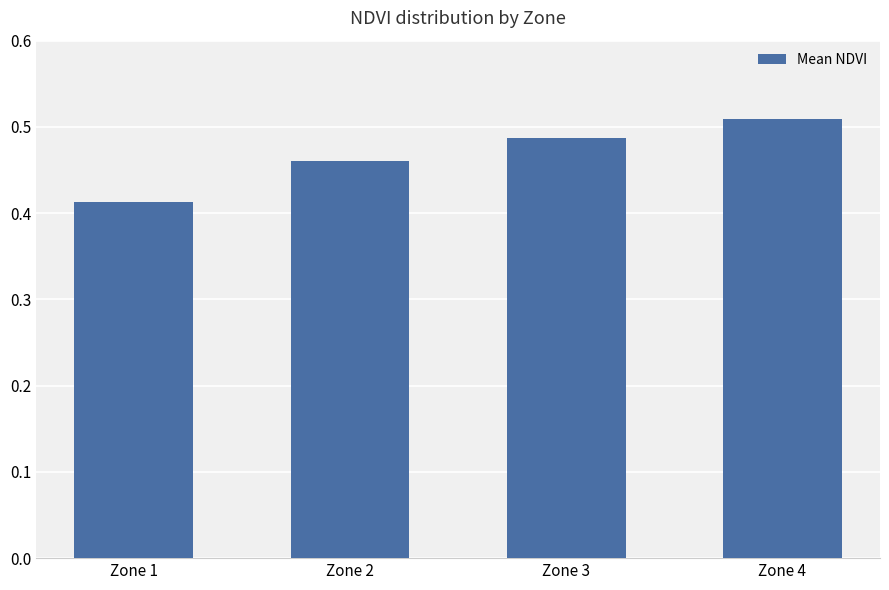

Does the chart contain any negative values?

No